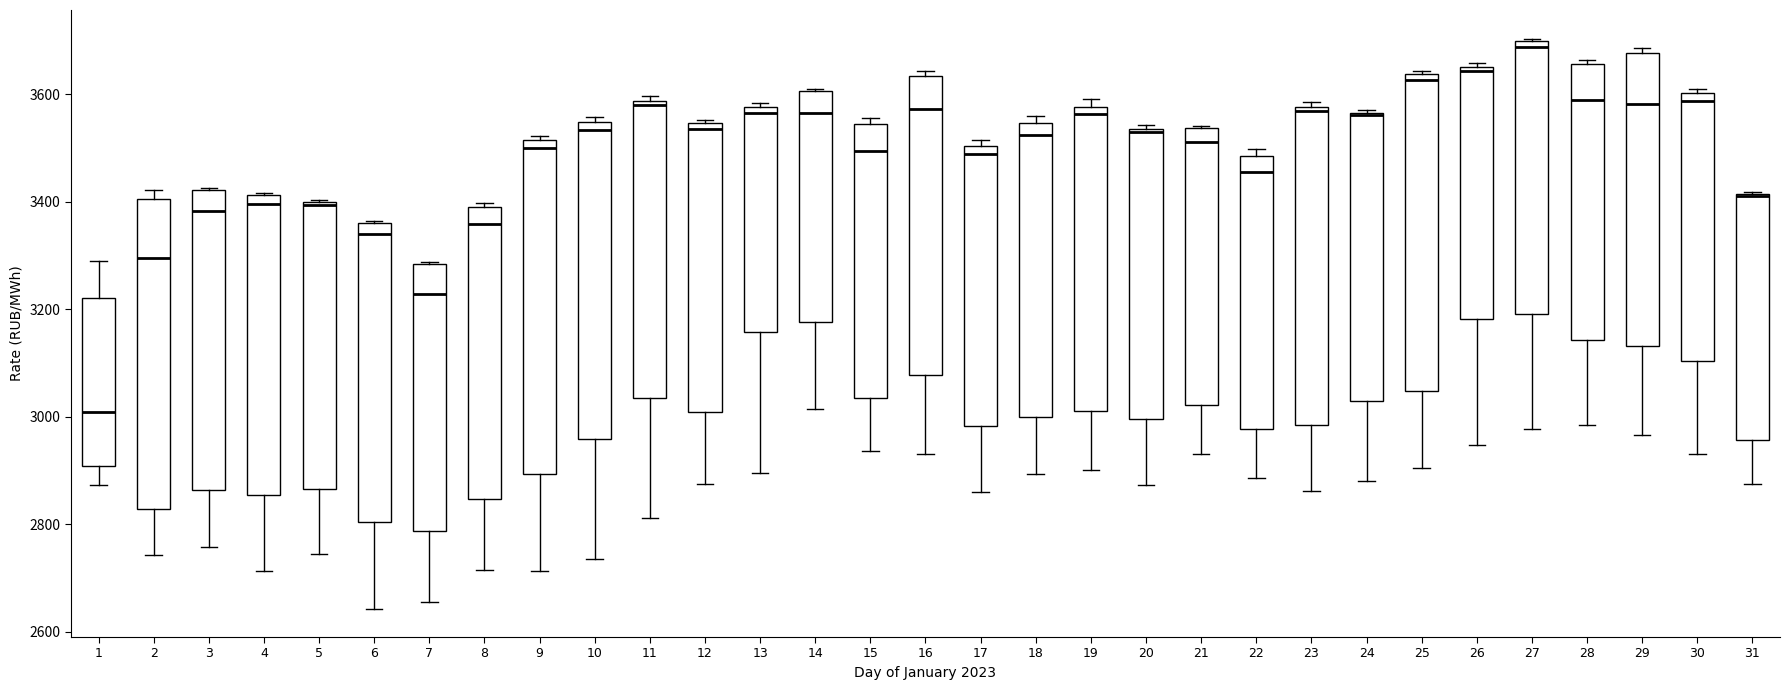

Where is the lower edge of the box at x = 7 on the y-axis? The values are not printed on the chart, so give them approximately, as read against the axis.

2780